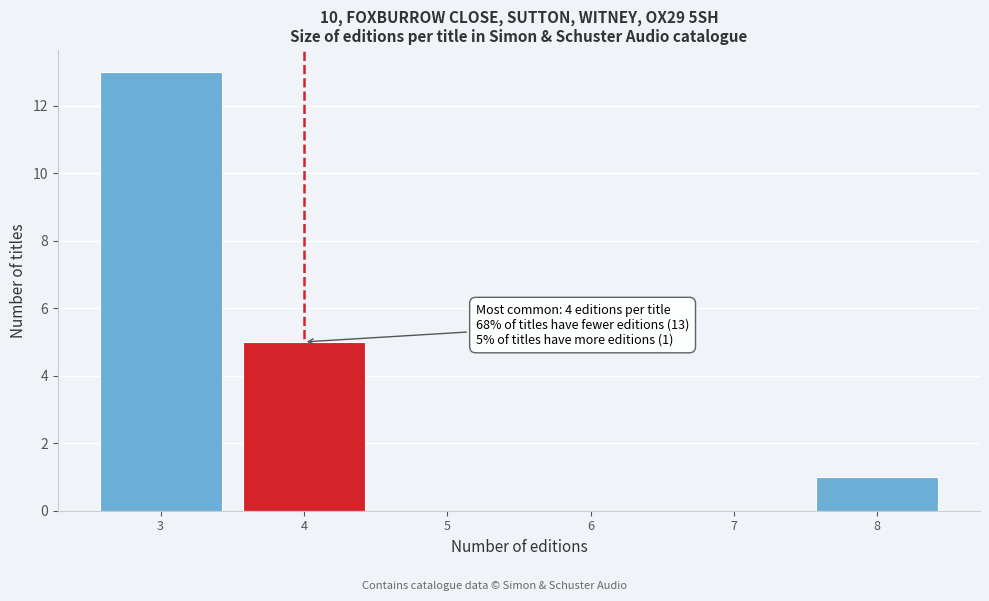

Over which range of the x-axis is the bar tallest?

2.5 to 3.5